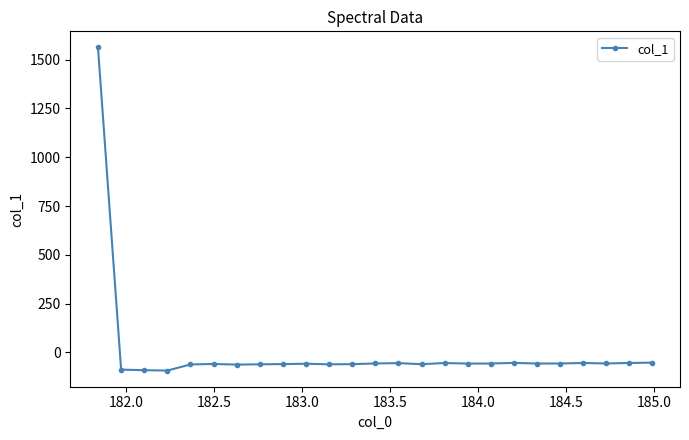

True or false: there are more than 2 points higher than both neighbors.

True